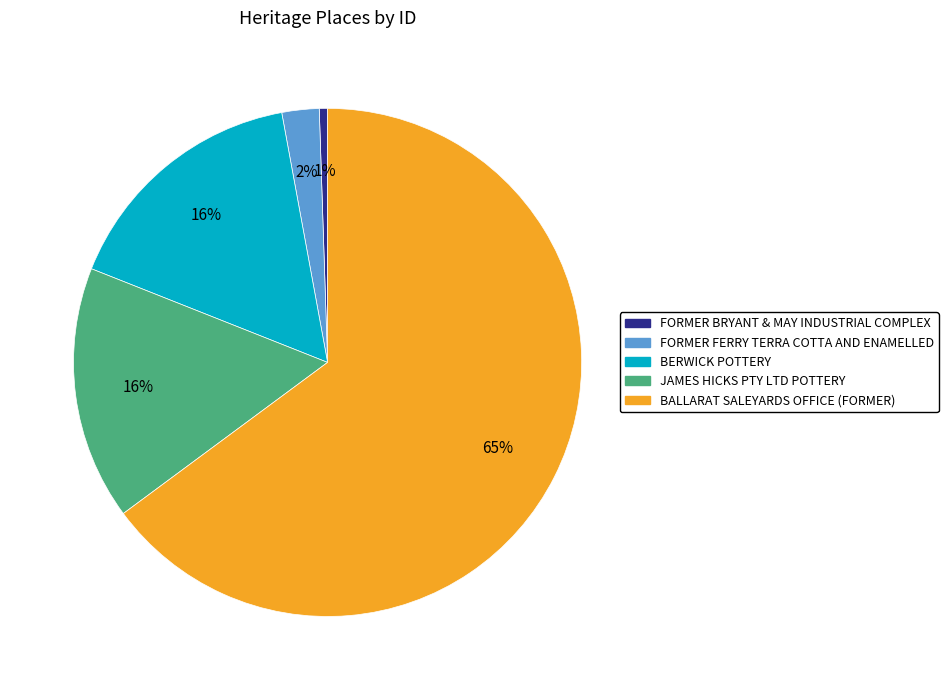

To the nearest percent, what is the average slice percentage?

20%